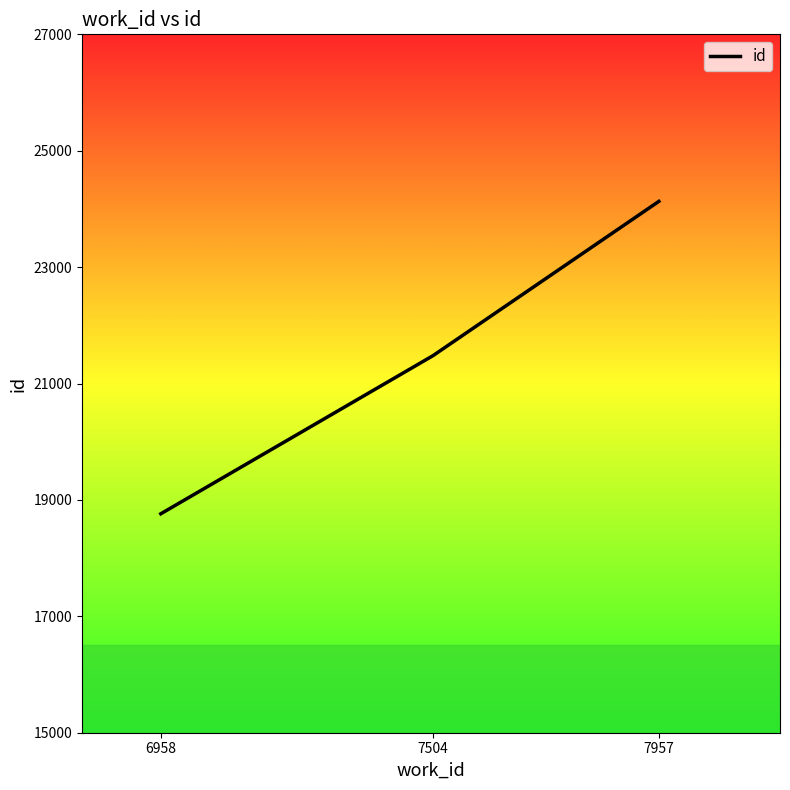

Rank the categories by value from highest to lowest.

7957, 7504, 6958